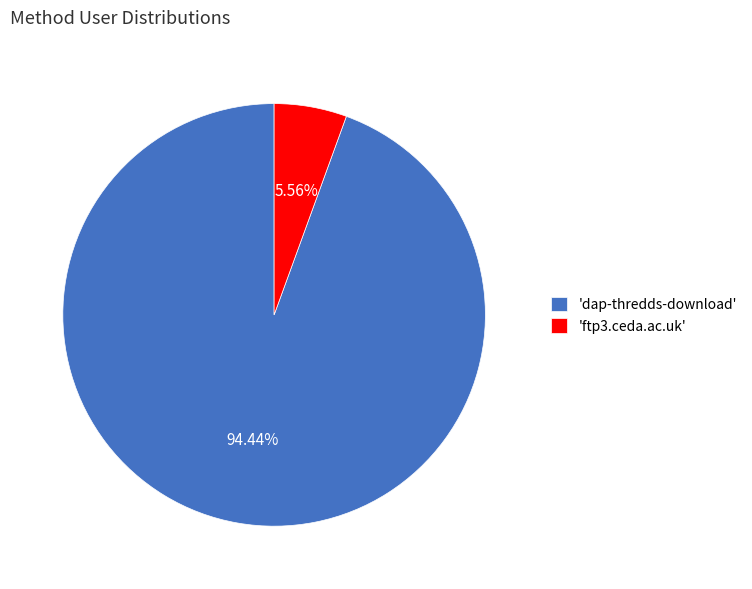

Which has a higher value, 'dap-thredds-download' or 'ftp3.ceda.ac.uk'?

'dap-thredds-download'